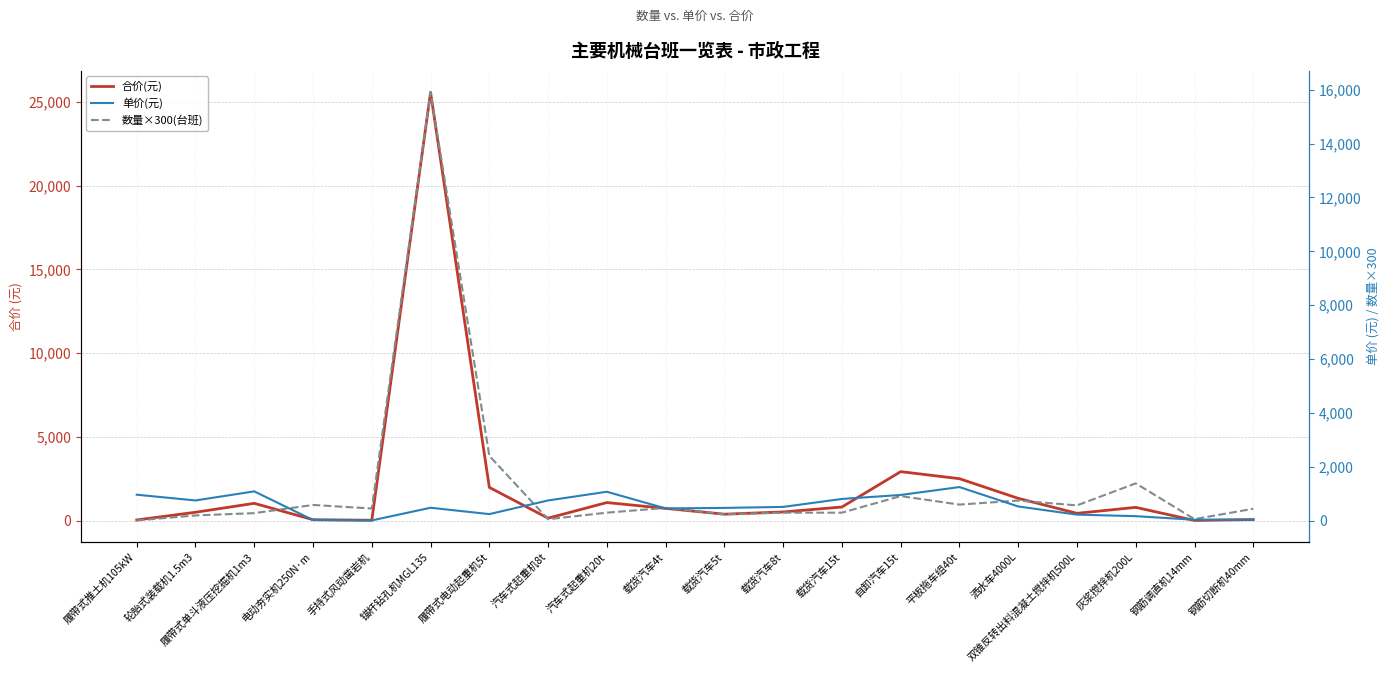

What is the lowest value of the 单价(元) series?

12.6